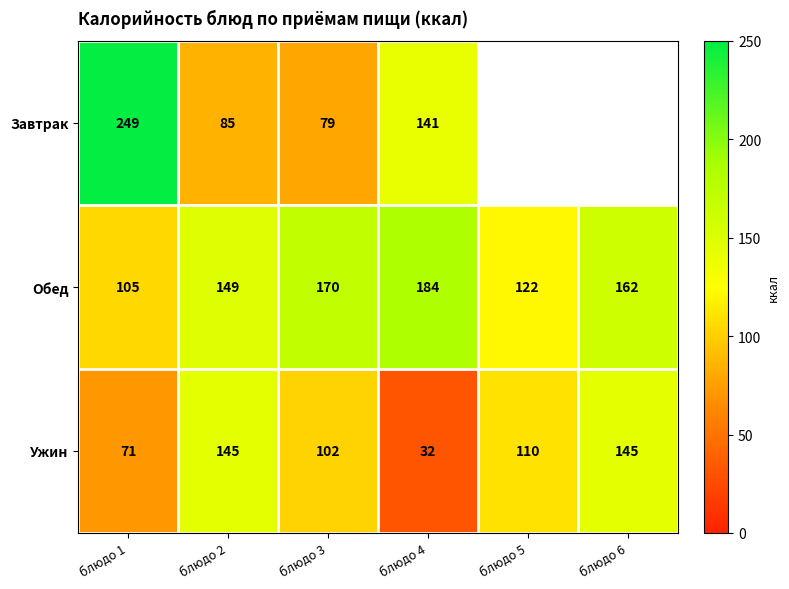

True or false: Обед has a value of 115 at блюдо 3.

False